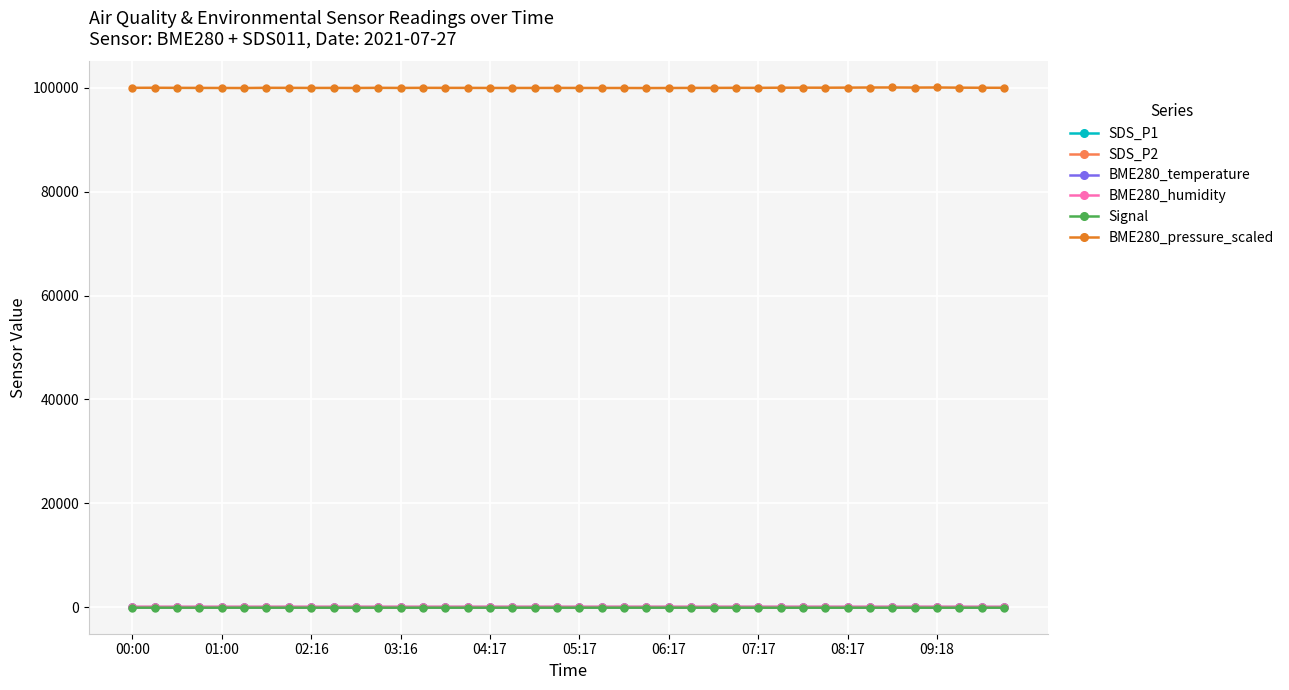

What is the sum of all SDS_P2 values?

718.4